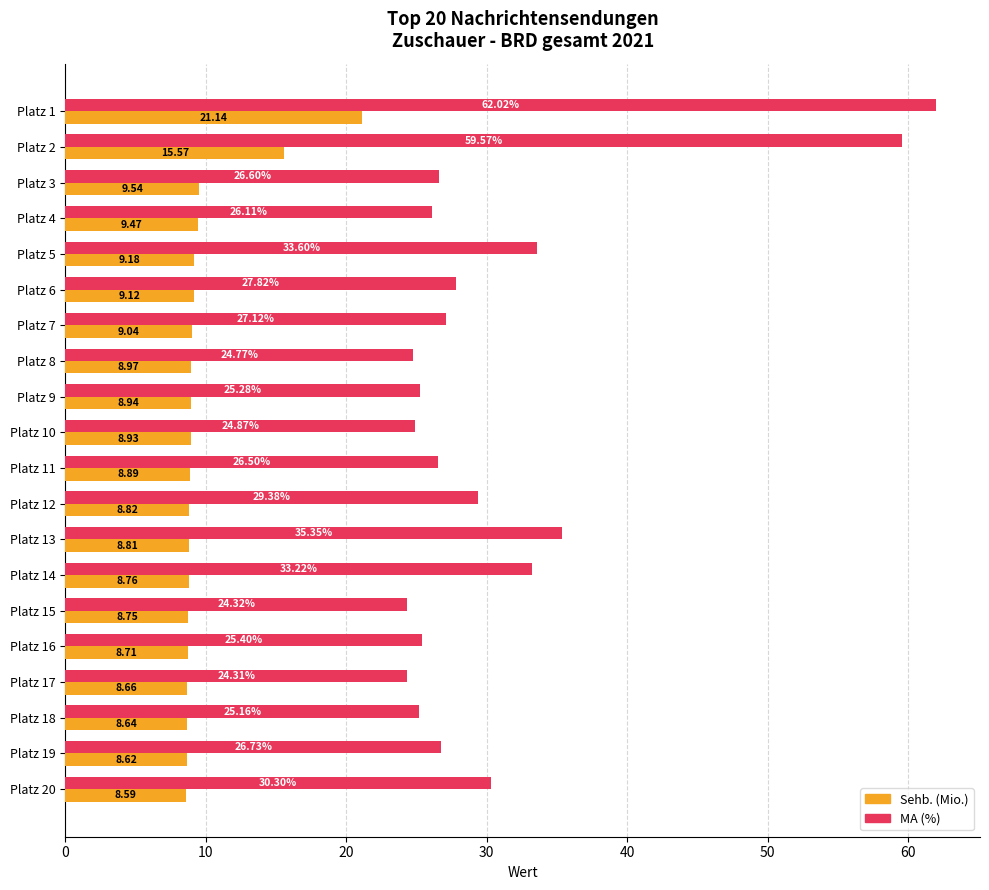

What is the difference between the highest and lowest values at Platz 14?

24.5